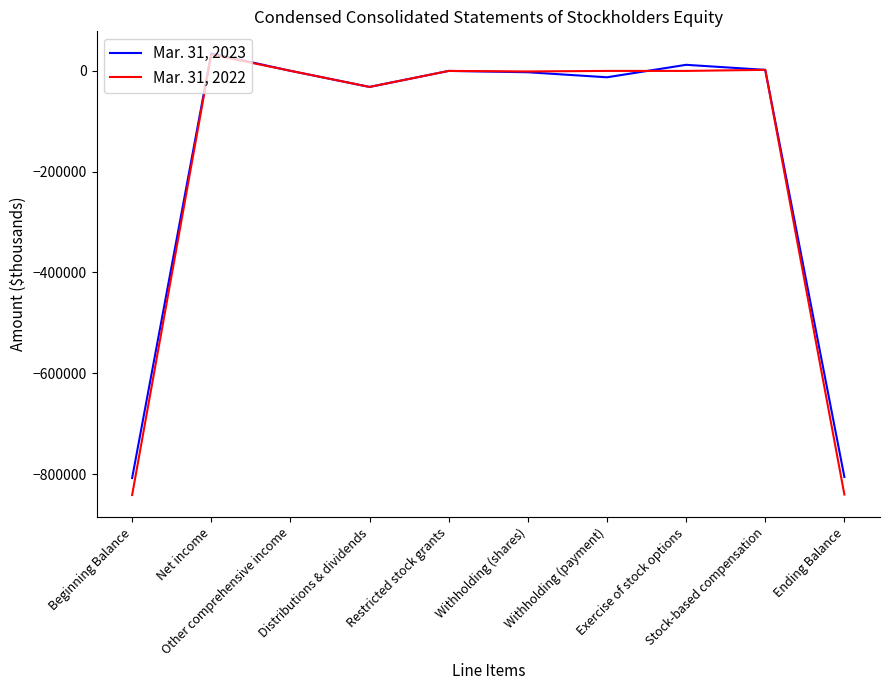

What is the smallest value displayed?

-841553